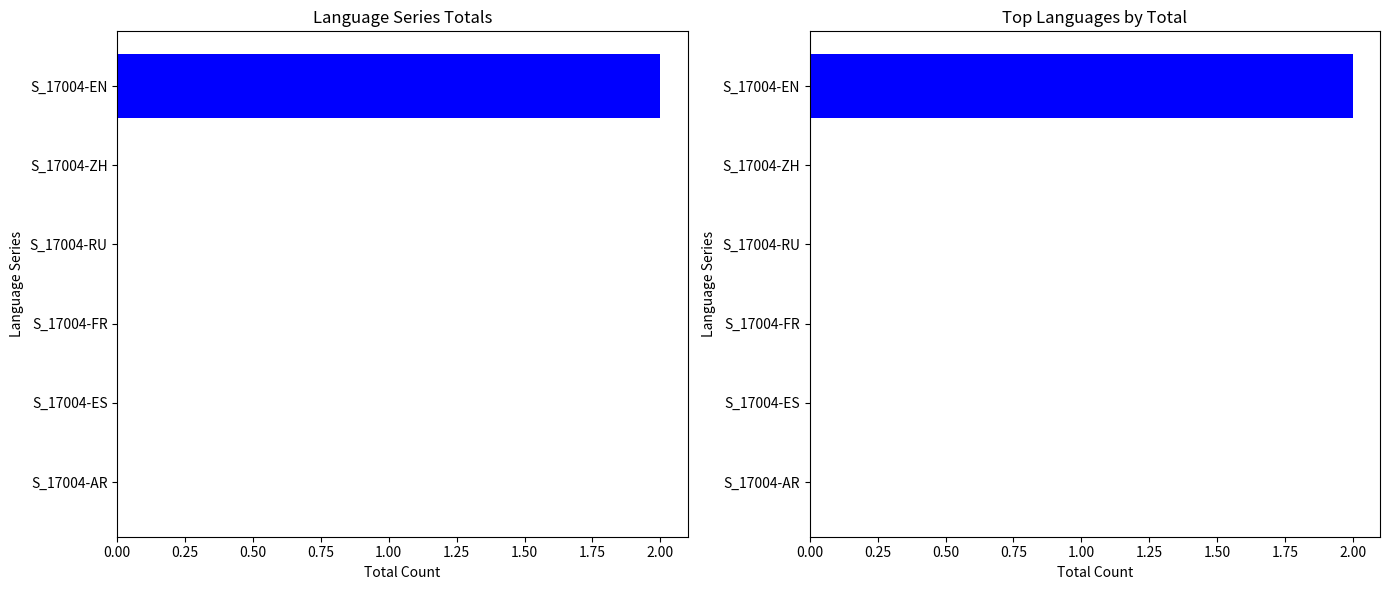

The chart shows a value of 1 at S_17004-ZH. True or false?

False